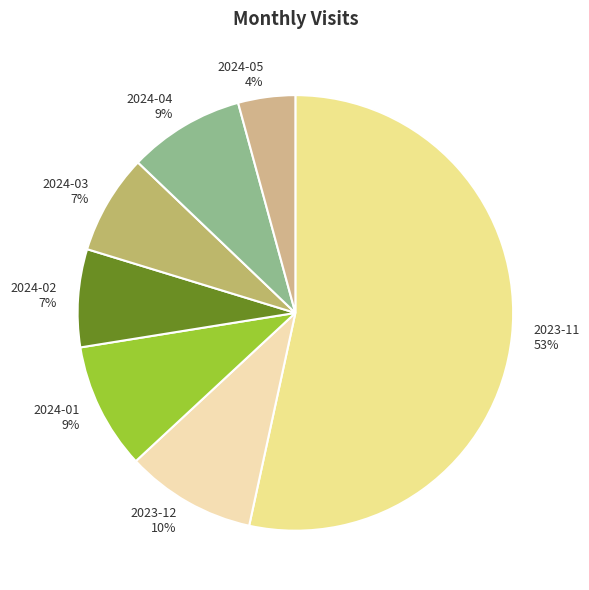

What is the majority slice?

2023-11